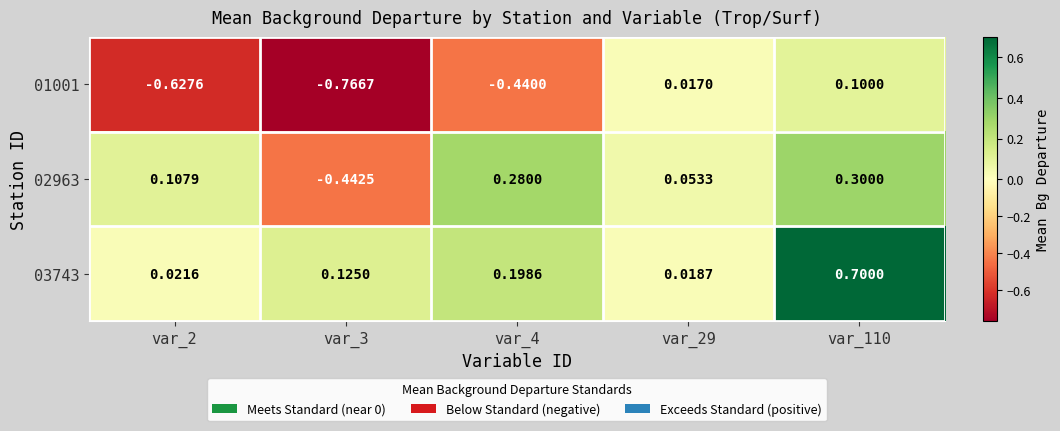

At how many categories does at least one series exceed 0?

5